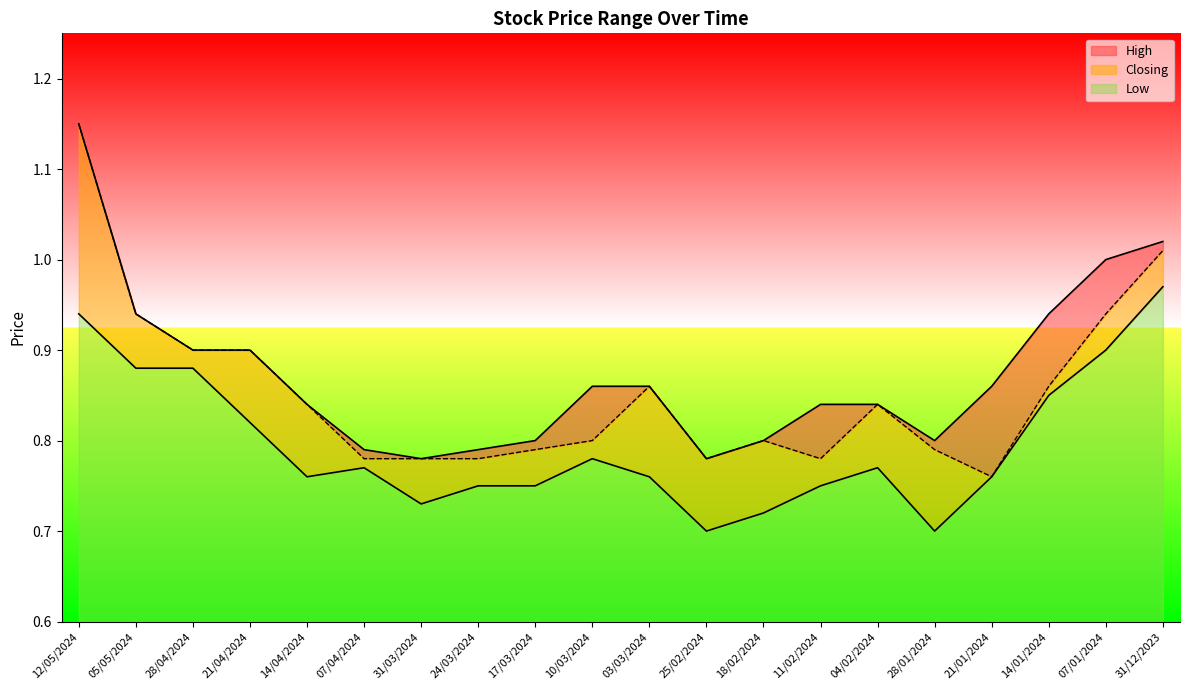

Which category has the lowest value in the Low series?

25/02/2024